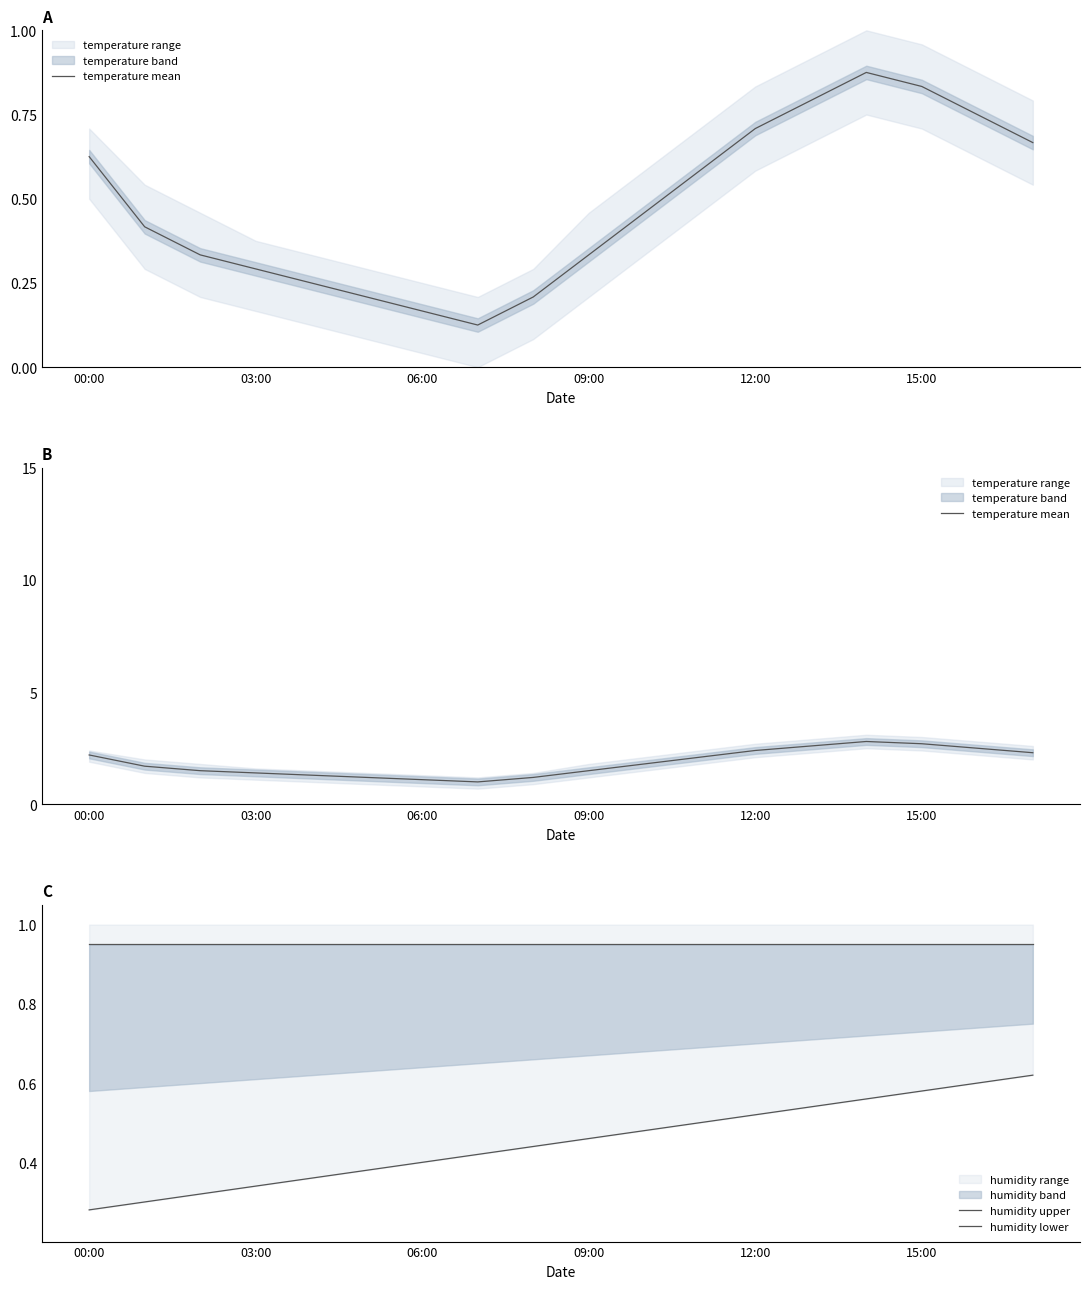

Between 12:00 and 00:00, which is larger?

12:00